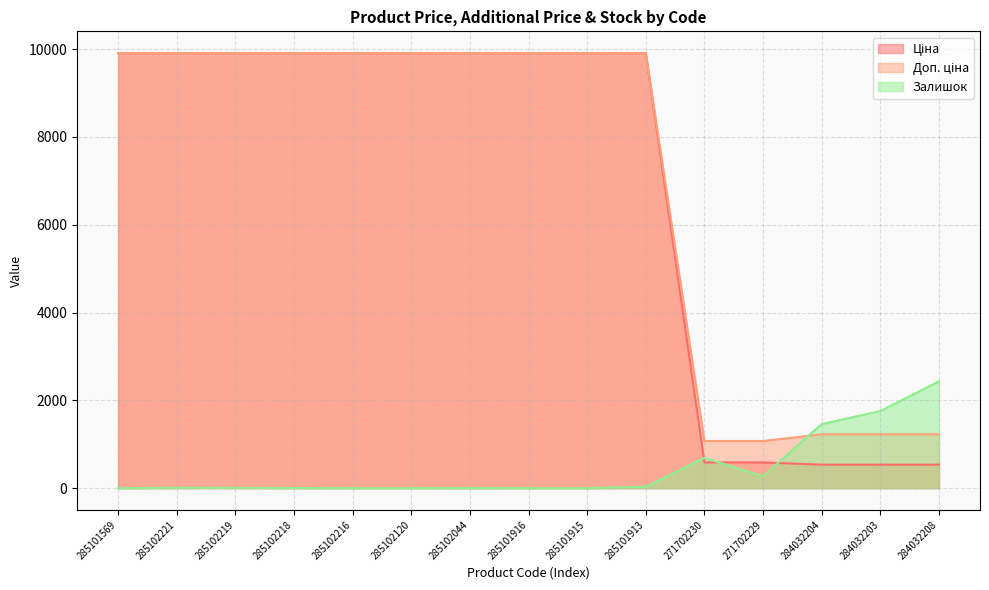

Between 285102219 and 284032204, which is larger?

285102219